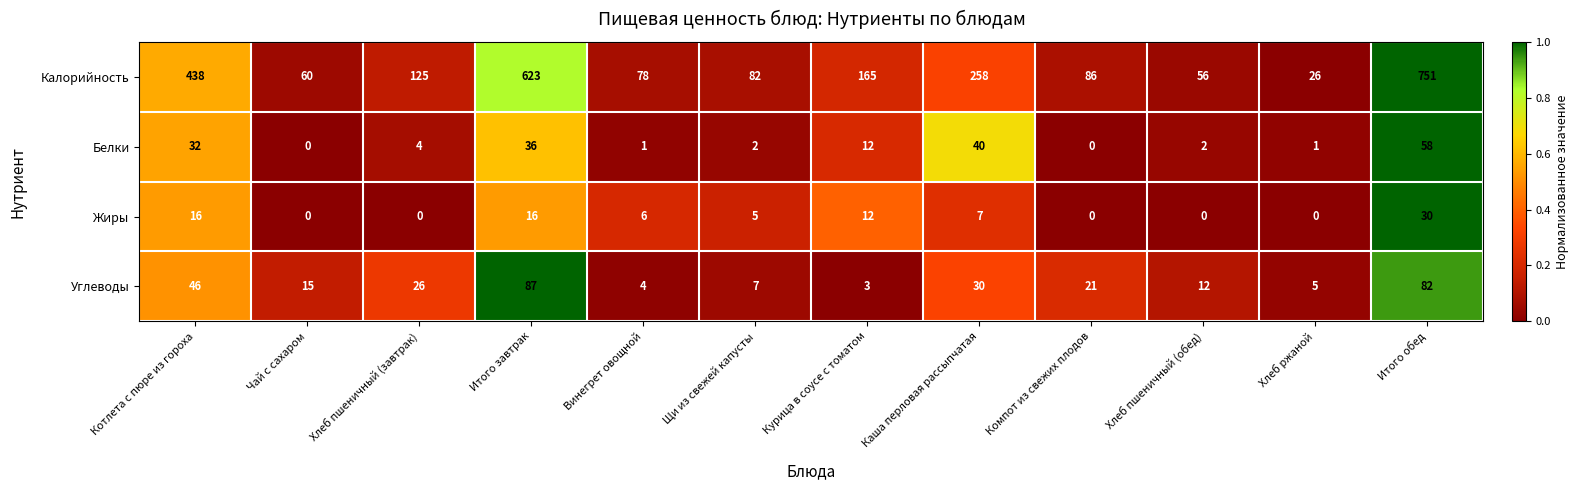

What is the difference between the maximum and second lowest values in the Белки series?

58